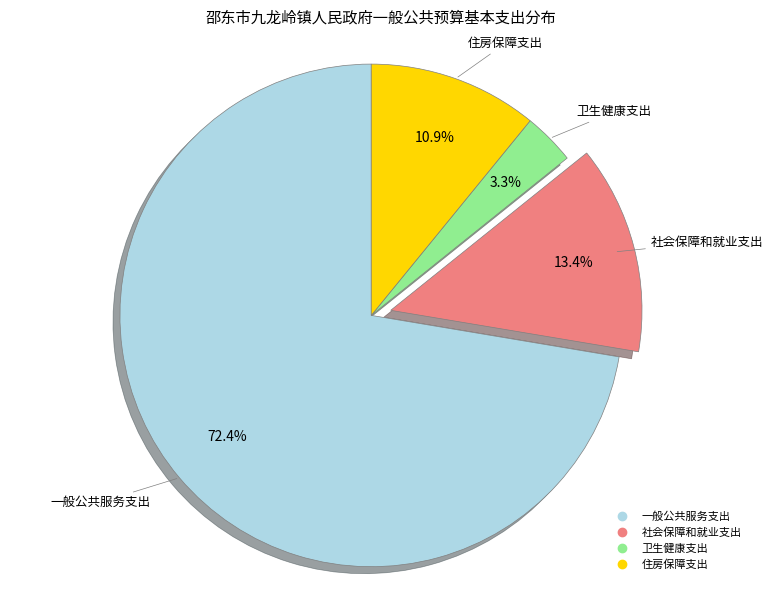

Combined, what portion of the pie is 卫生健康支出 and 住房保障支出?

14.2%